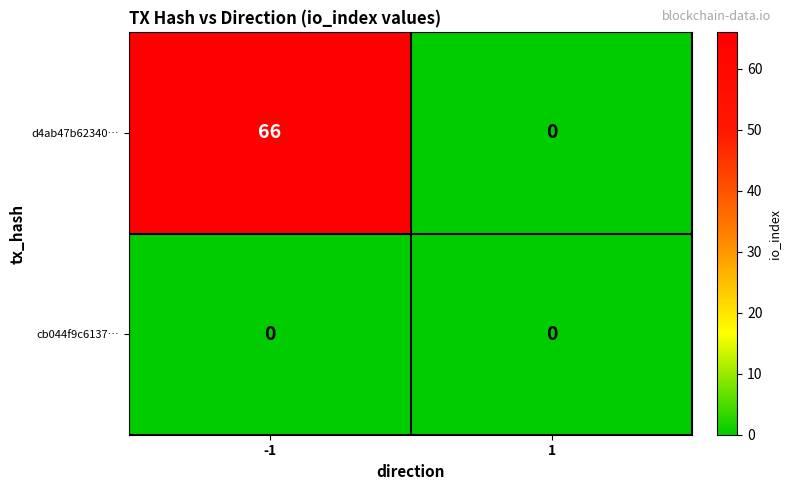

List the series in order of their peak value, highest first.

d4ab47b62340…, cb044f9c6137…